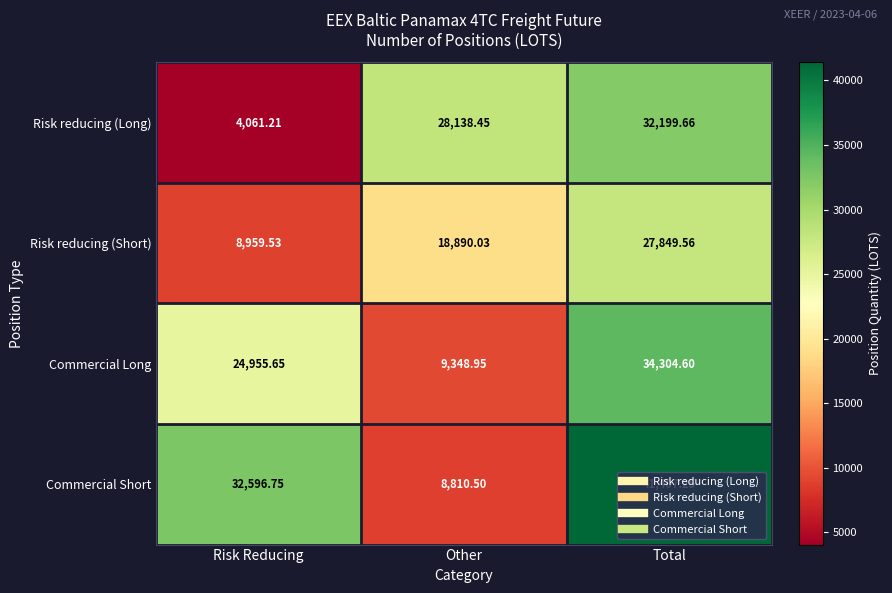

Rank the series by their average value, from lowest to highest.

Risk reducing (Short), Risk reducing (Long), Commercial Long, Commercial Short